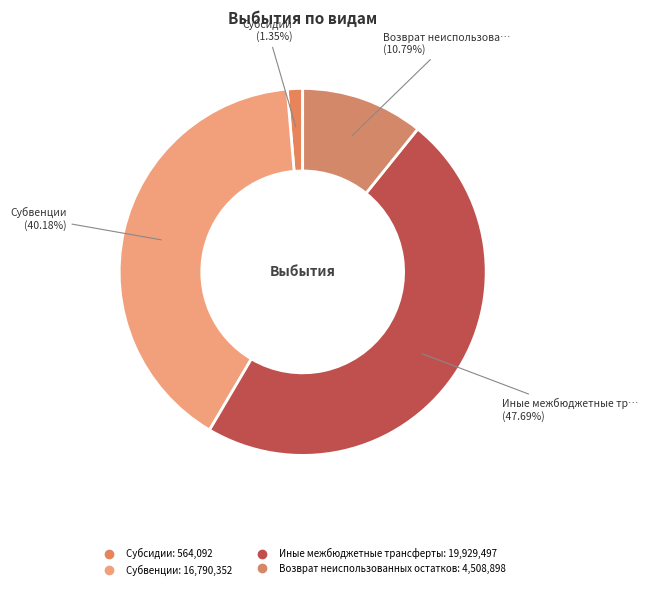

How many segments does this pie chart have?

4